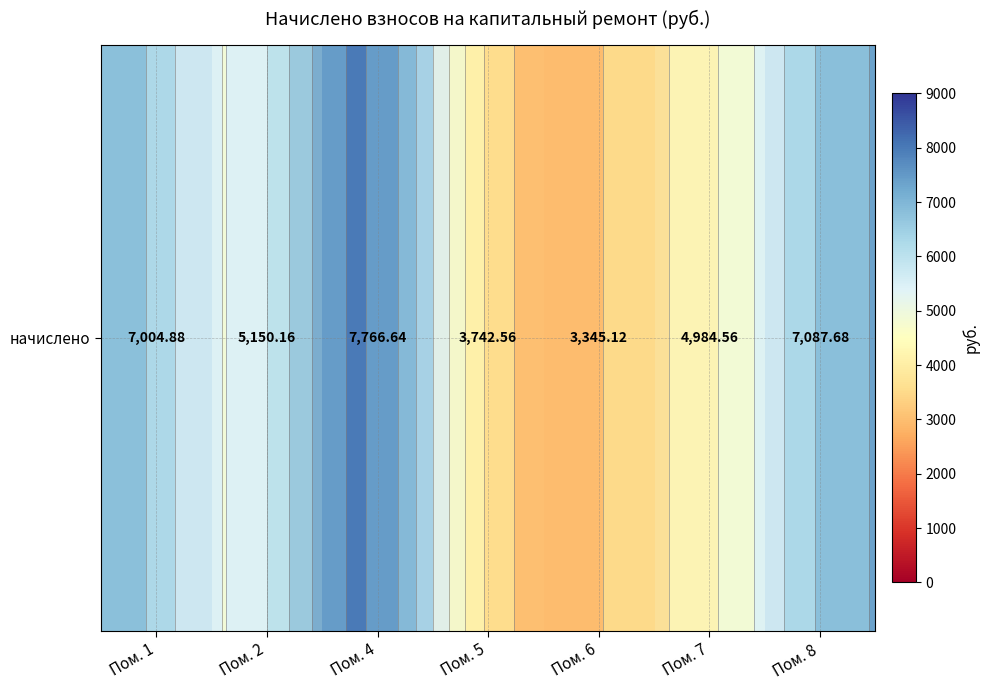

What is the difference between the values at Пом. 5 and Пом. 6?

397.4